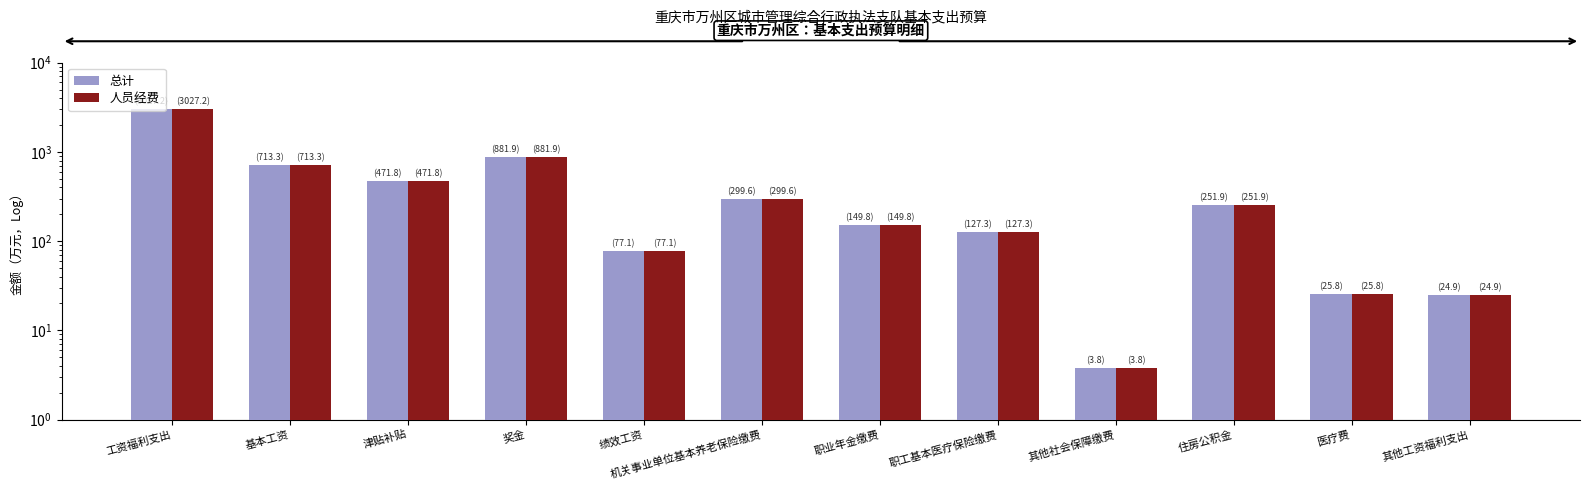

Reading left to right, what are all the values shown in this chart?

总计: 工资福利支出=3027.2	基本工资=713.3	津贴补贴=471.8	奖金=881.9	绩效工资=77.1	机关事业单位基本养老保险缴费=299.6	职业年金缴费=149.8	职工基本医疗保险缴费=127.3	其他社会保障缴费=3.8	住房公积金=251.9	医疗费=25.8	其他工资福利支出=24.9
人员经费: 工资福利支出=3027.2	基本工资=713.3	津贴补贴=471.8	奖金=881.9	绩效工资=77.1	机关事业单位基本养老保险缴费=299.6	职业年金缴费=149.8	职工基本医疗保险缴费=127.3	其他社会保障缴费=3.8	住房公积金=251.9	医疗费=25.8	其他工资福利支出=24.9